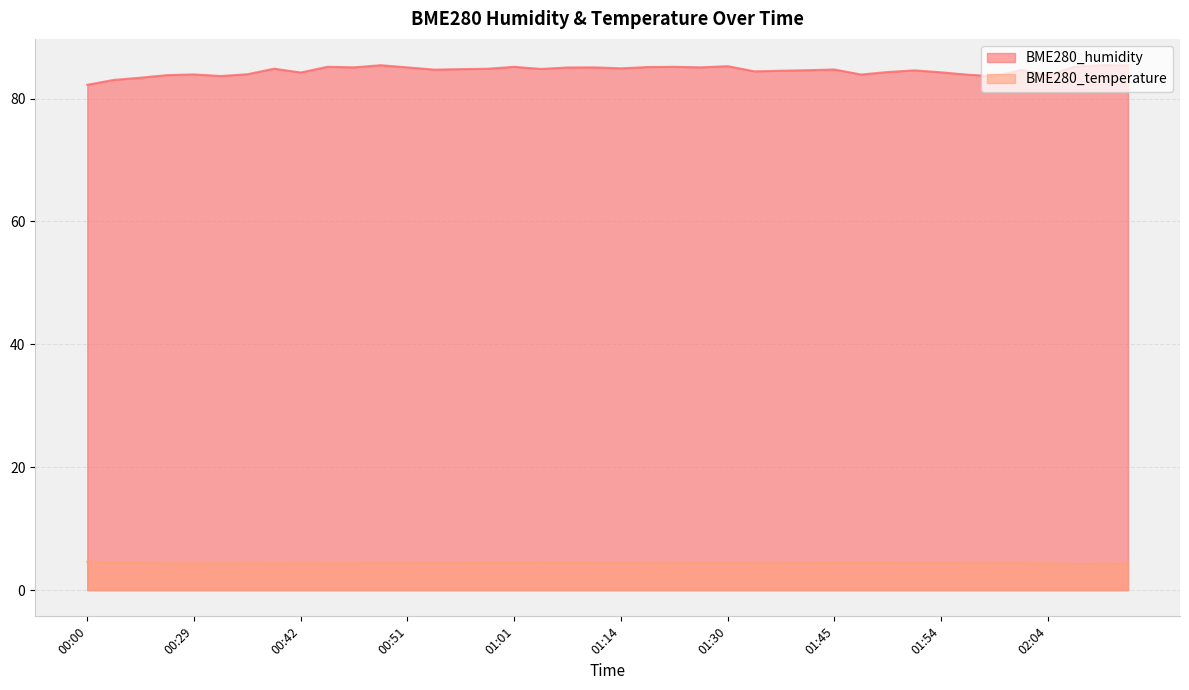

What is the difference between the maximum and second lowest values in the BME280_temperature series?

0.3